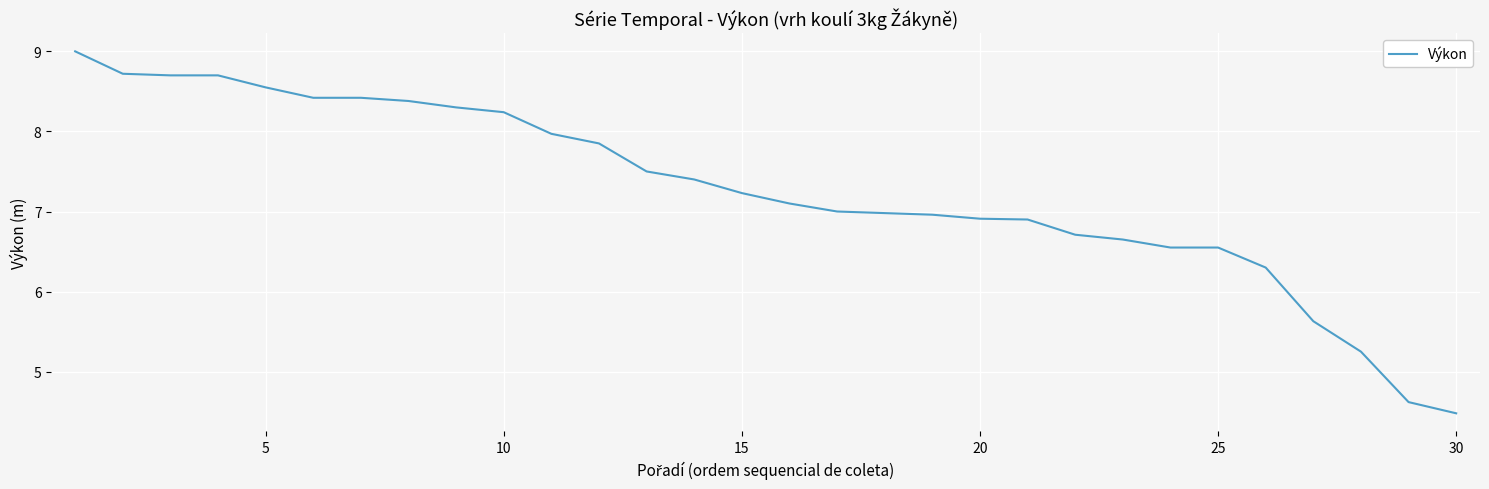

What is the greatest value displayed?

9.0